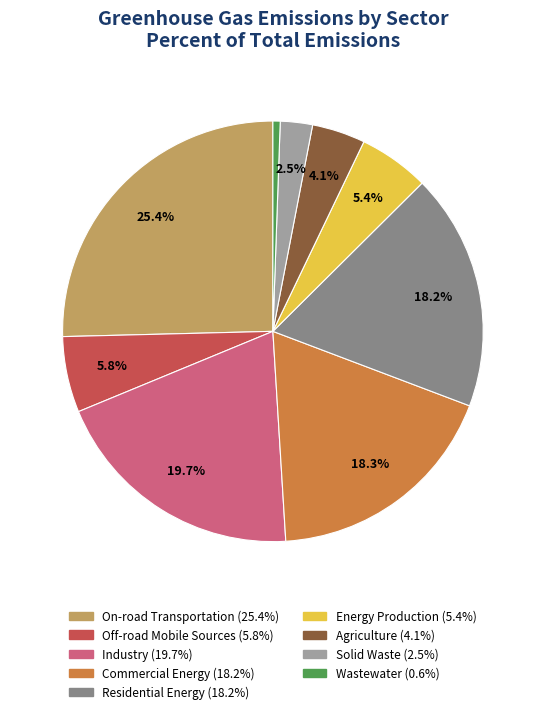

To the nearest percent, what portion does Industry represent?

20%